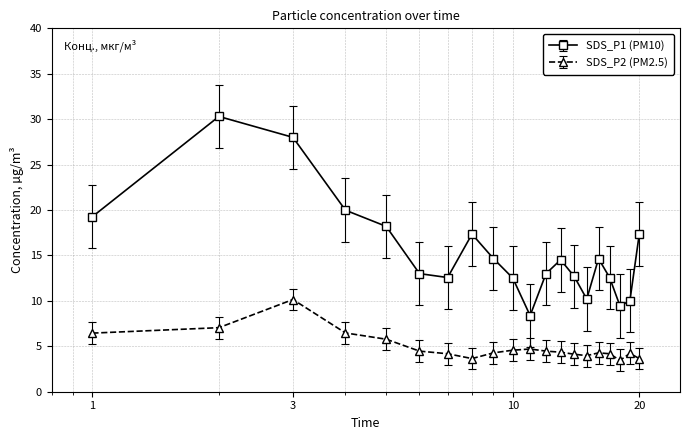

What is the lowest value of the SDS_P2 (PM2.5) series?

3.5